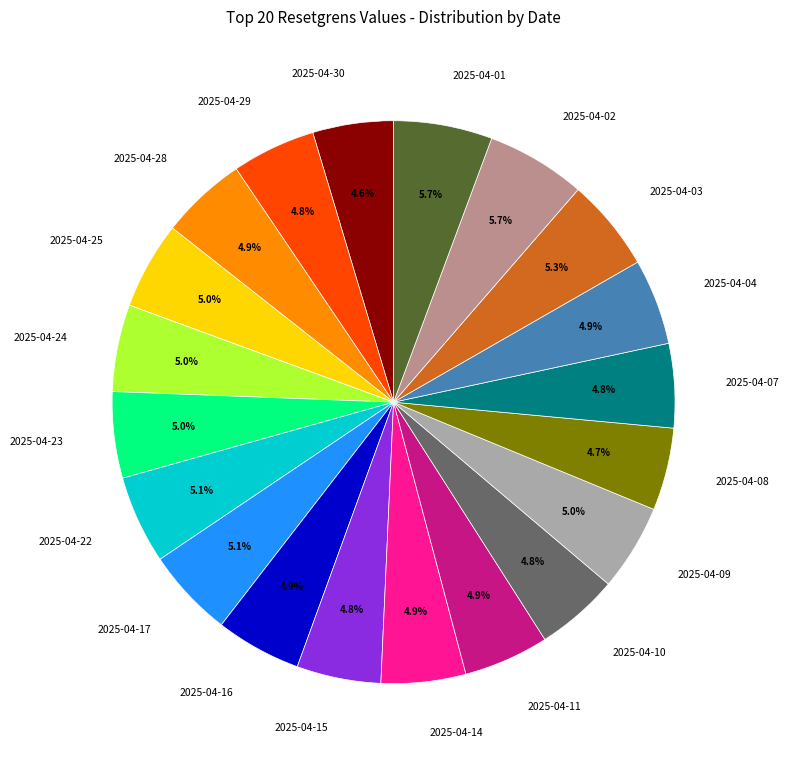

What is the ratio of the value at 2025-04-17 to the value at 2025-04-03?

1.0